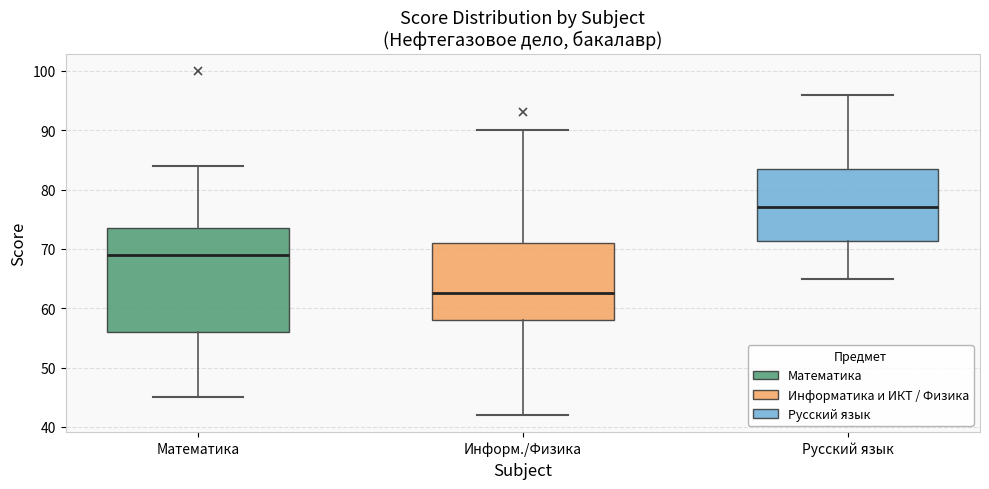

Comparing the boxes themselves (not the whiskers), which one is the tallest?

Математика